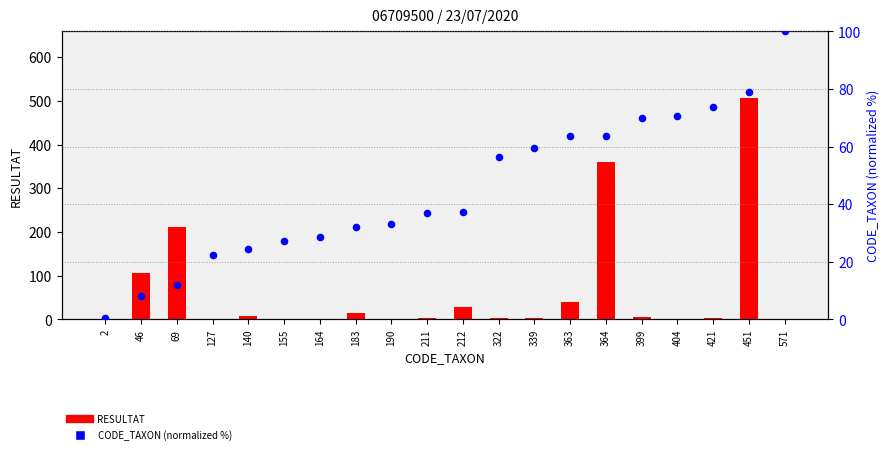

Is the value of RESULTAT at 164 greater than the value of CODE_TAXON (normalized %) at 2?

No